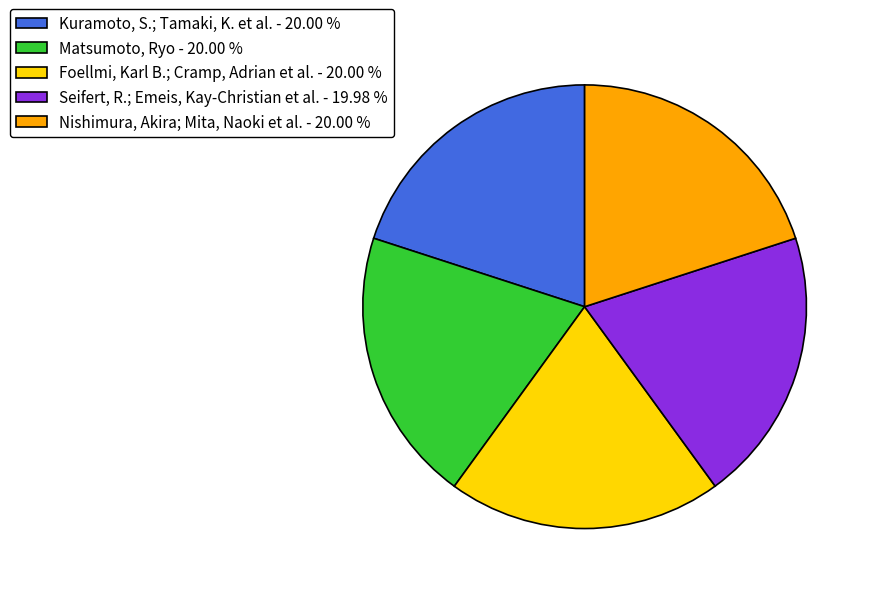

What is the ratio of the value at Nishimura, Akira; Mita, Naoki et al. - 20.00 % to the value at Seifert, R.; Emeis, Kay-Christian et al. - 19.98 %?

1.0